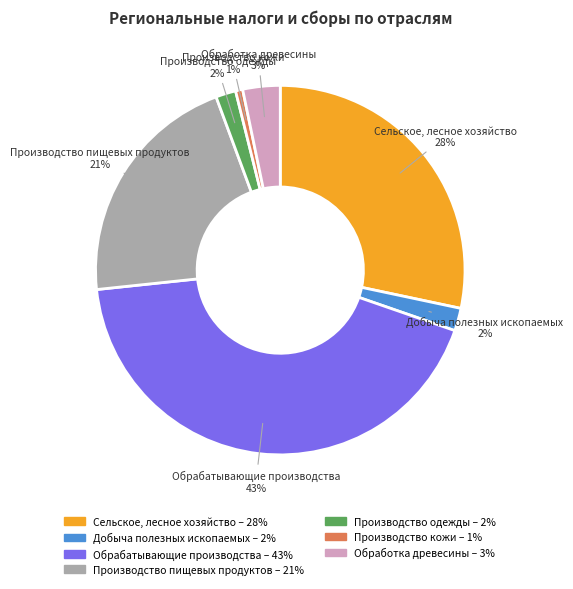

To the nearest percent, what is the average slice percentage?

14%